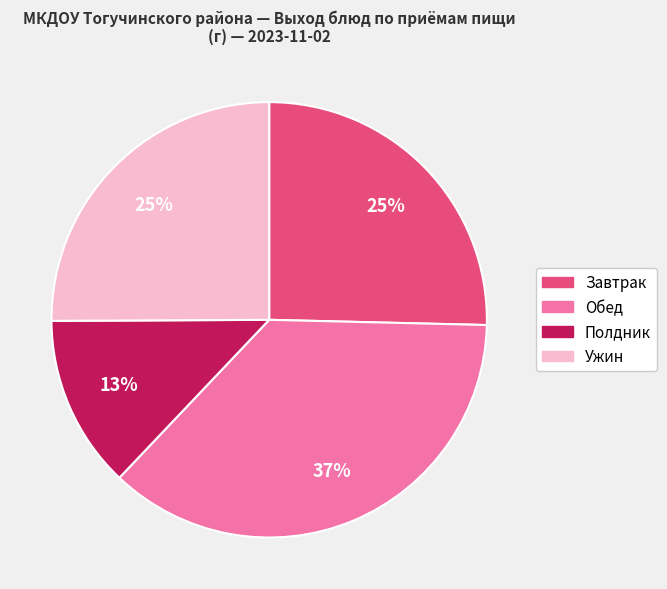

Do Обед and Ужин together represent more than half of the pie?

Yes